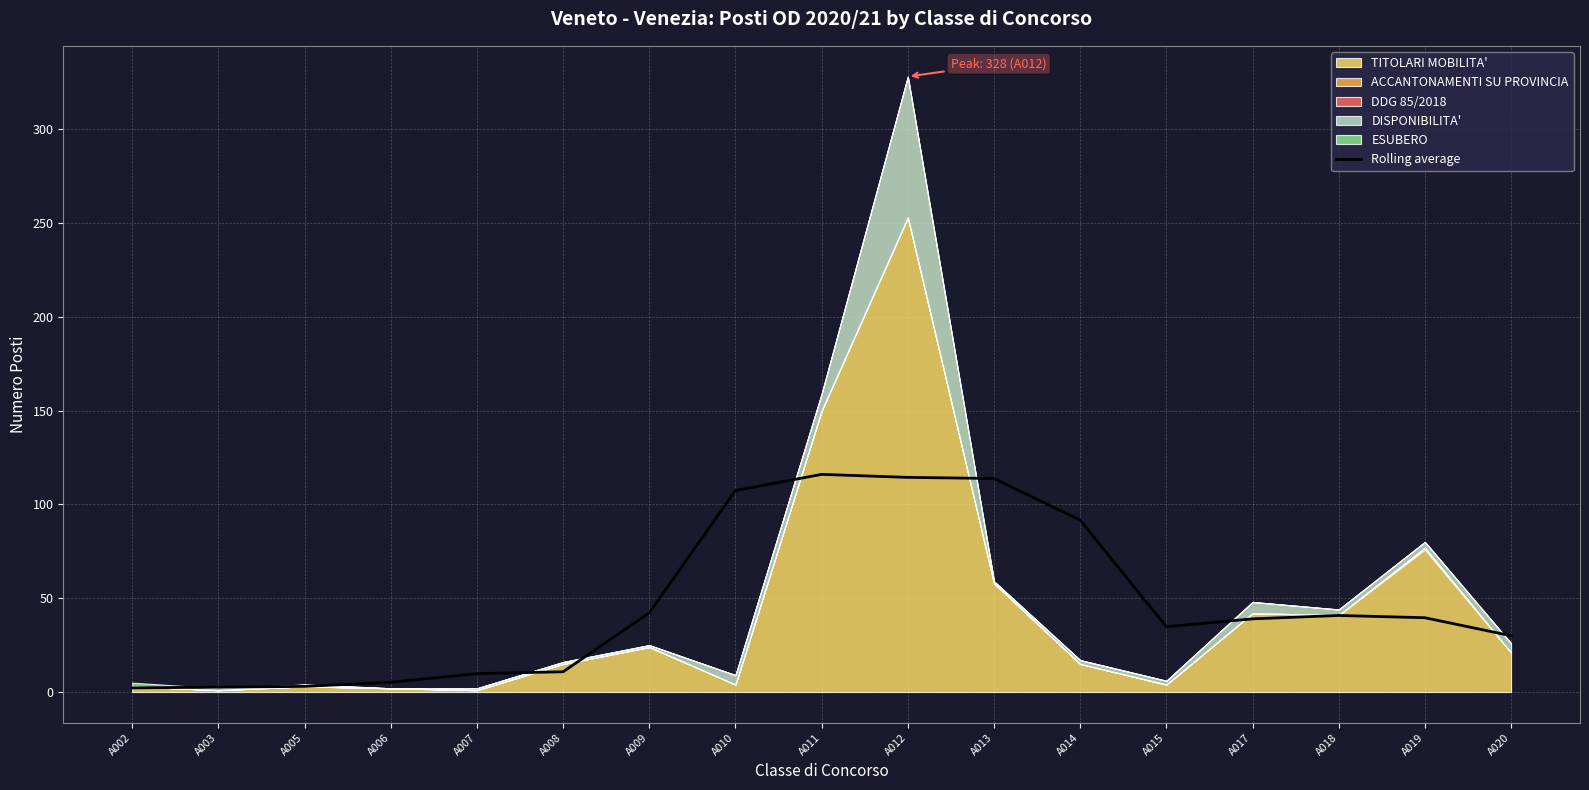

The value of Rolling average at A012 is 114.4. True or false?

True